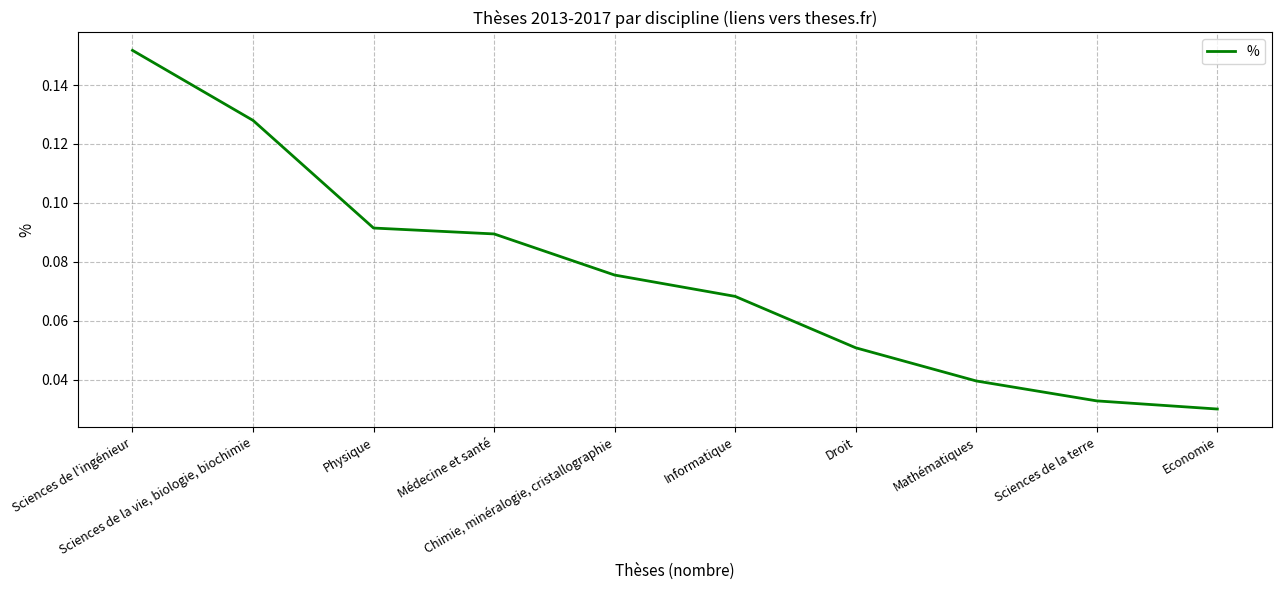

True or false: the data shows 0.1 at Informatique.

False